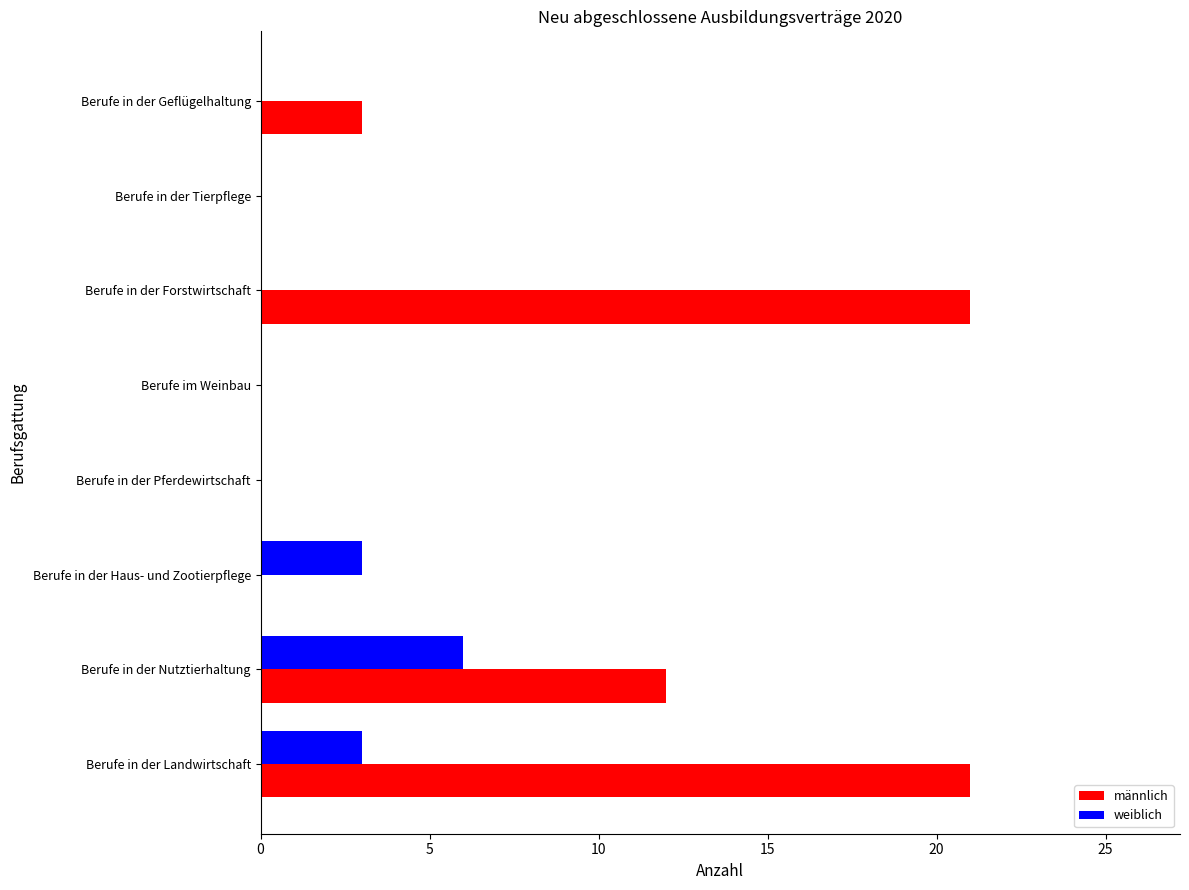

Is it true that weiblich equals 2 at Berufe in der Landwirtschaft?

False